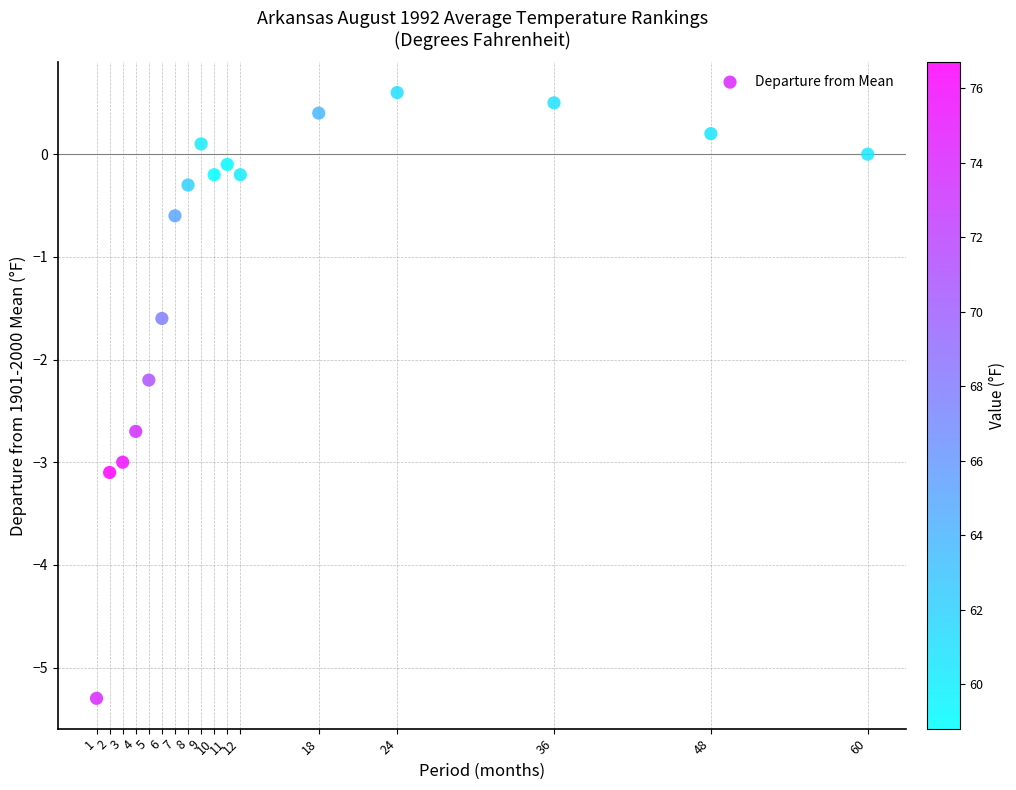

What Y value in the scatter plot is closest to -2?

-2.2